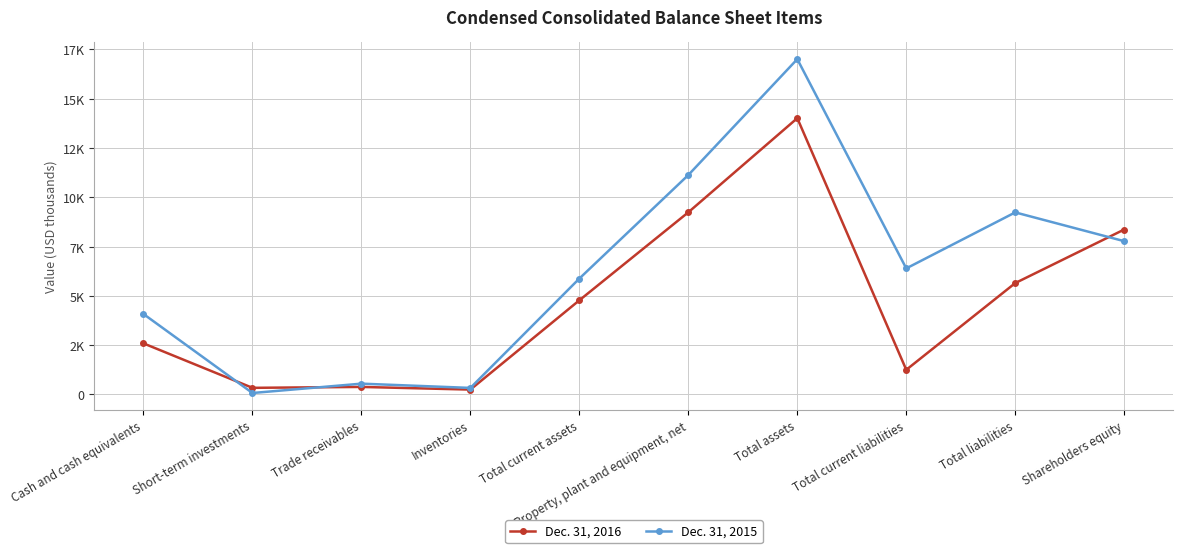

What is the difference between the Dec. 31, 2016 values at Shareholders equity and Cash and cash equivalents?

5774